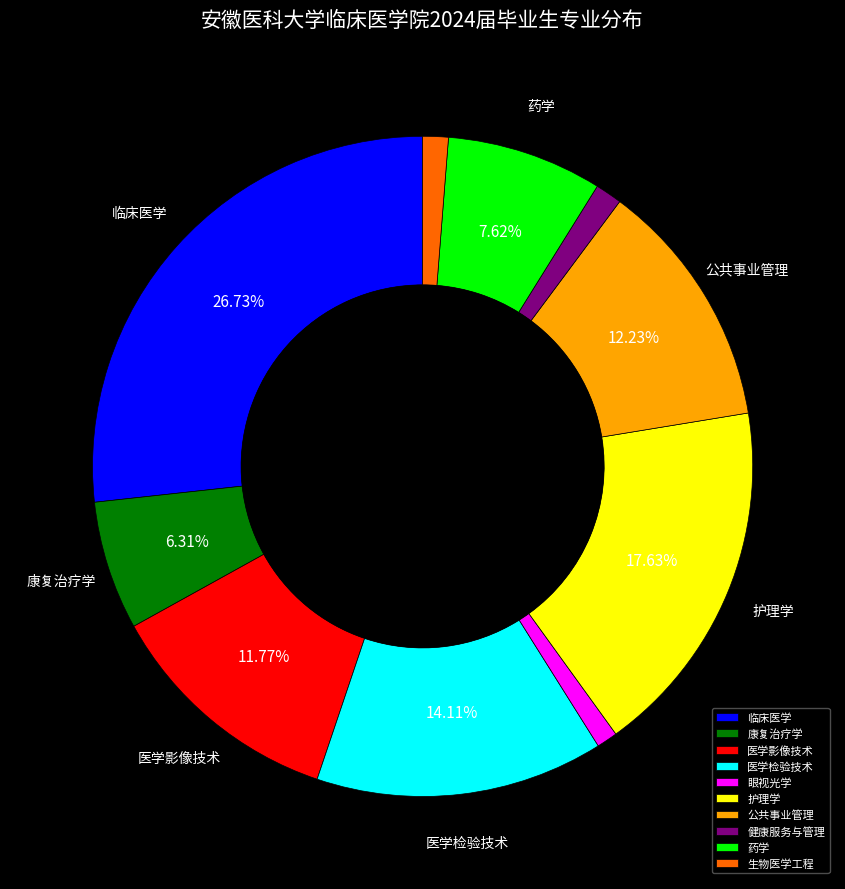

Is the sum of 护理学 and 医学检验技术 greater than half?

No